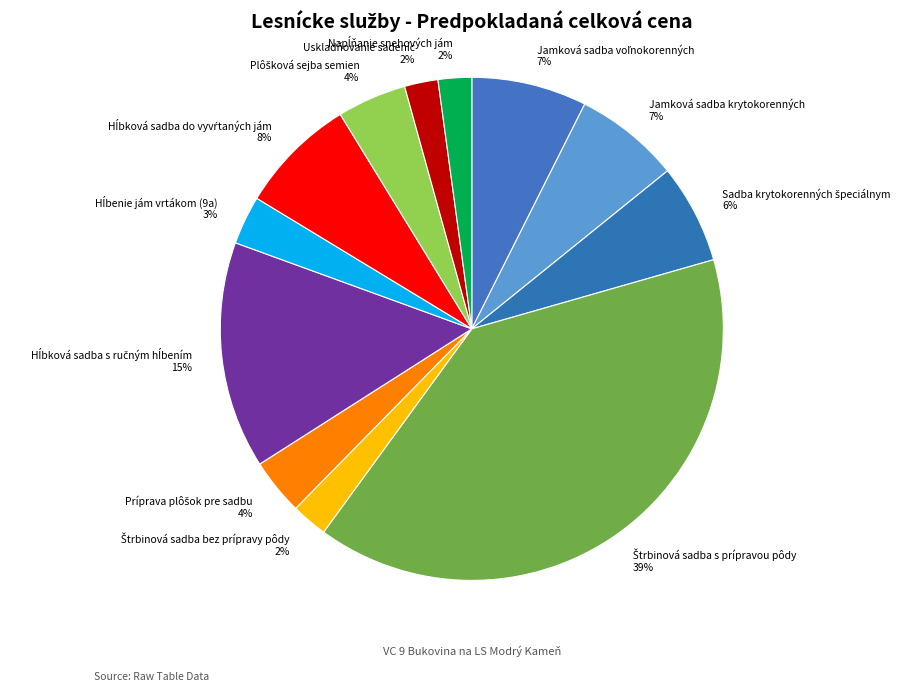

To the nearest percent, what portion does Uskladňovanie sadeníc represent?

2%